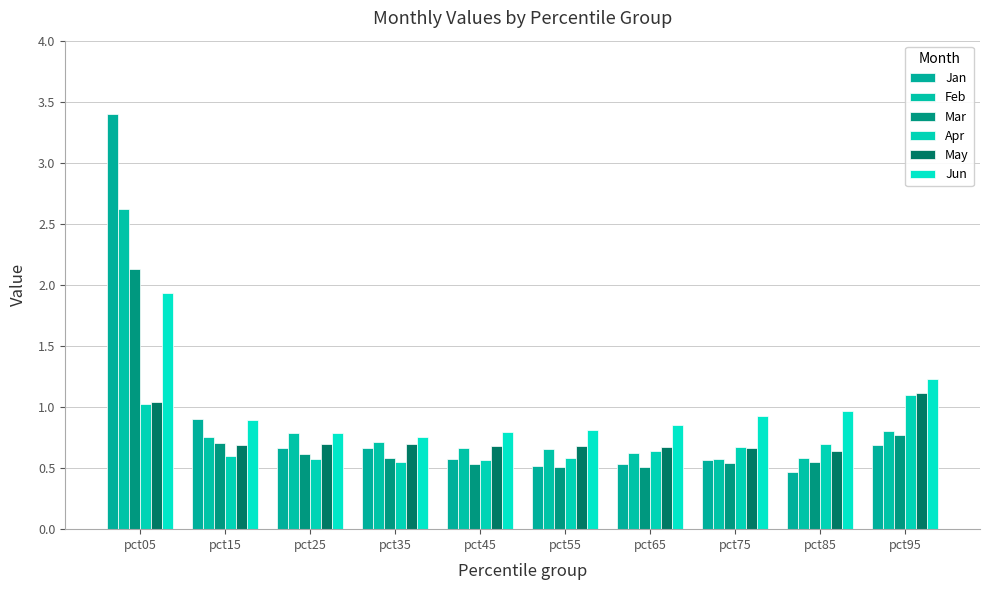

How many bars are there in each group?

6